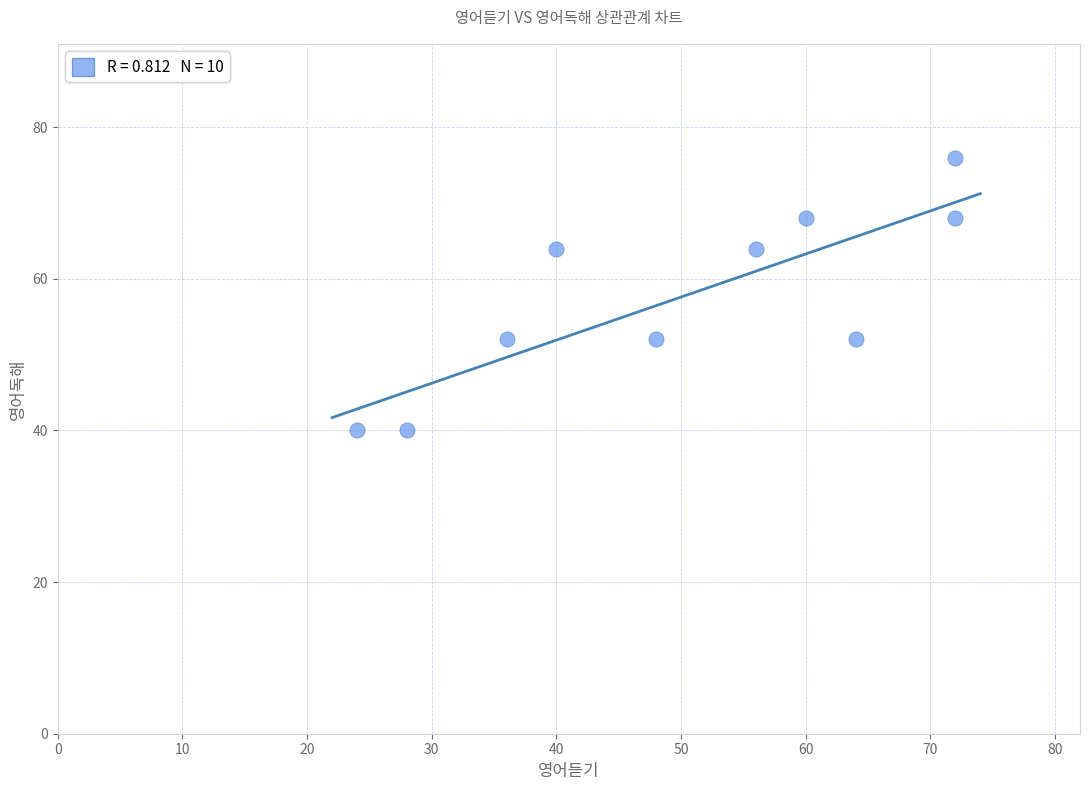

What is the average X value?

50